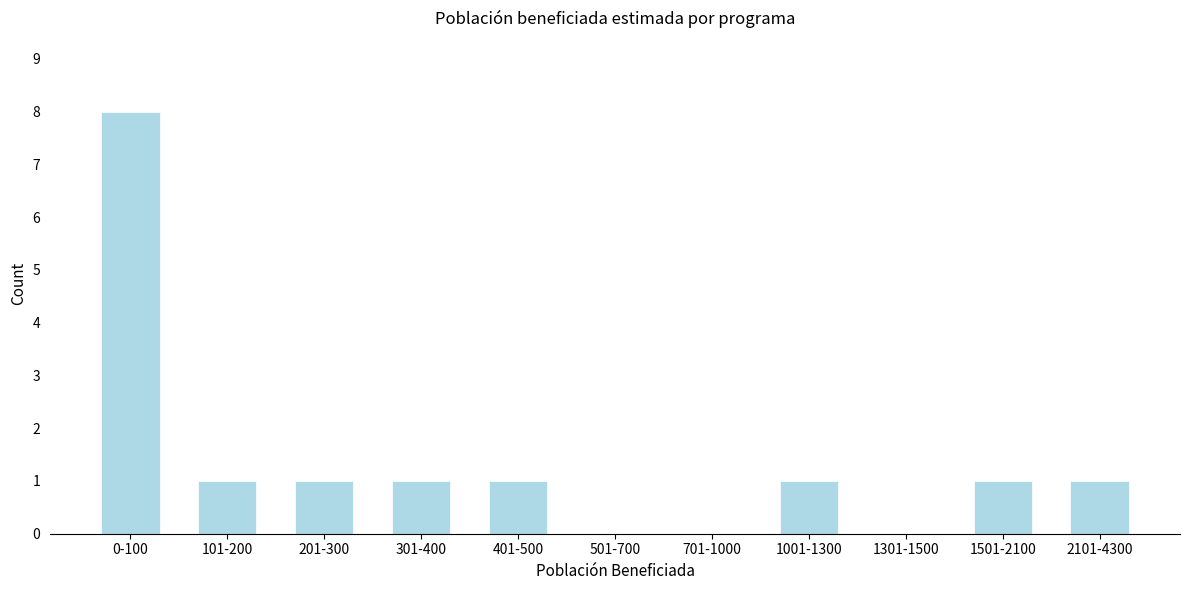

Reading left to right, transcribe all the data shown in this chart.

0-100=8	101-200=1	201-300=1	301-400=1	401-500=1	501-700=0	701-1000=0	1001-1300=1	1301-1500=0	1501-2100=1	2101-4300=1